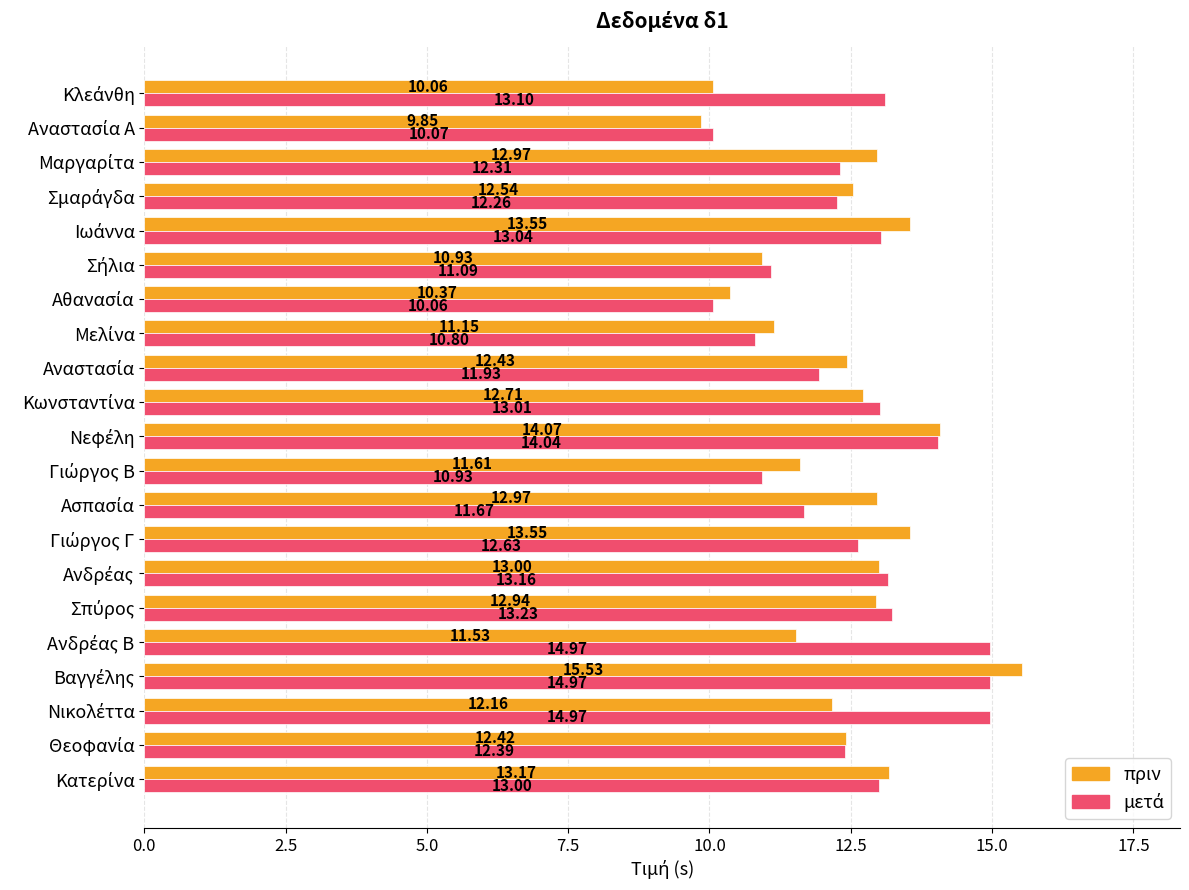

What is the difference between the maximum and minimum values in the πριν series?

5.7